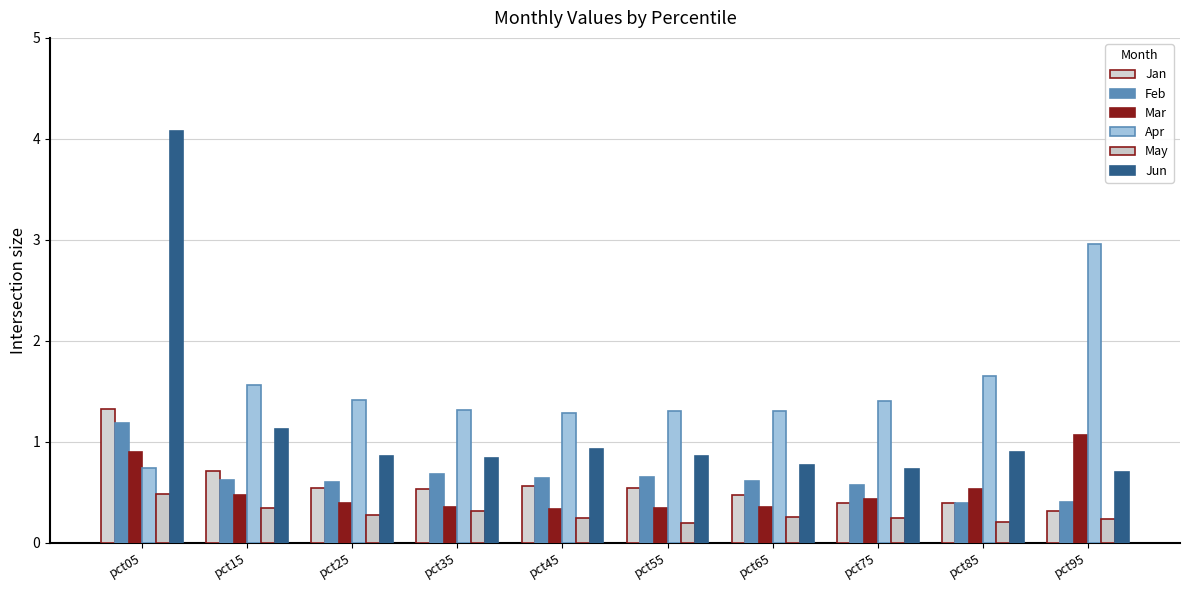

Between pct95 and pct65, which is larger?

pct65